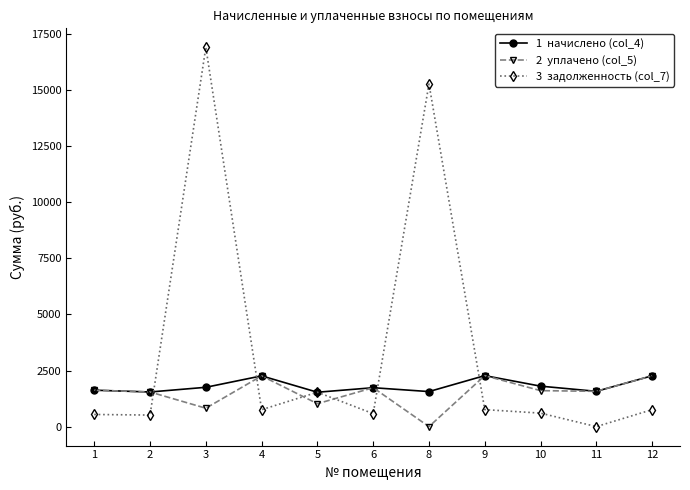

What is the spread (max minus min) of values at 5?

510.8